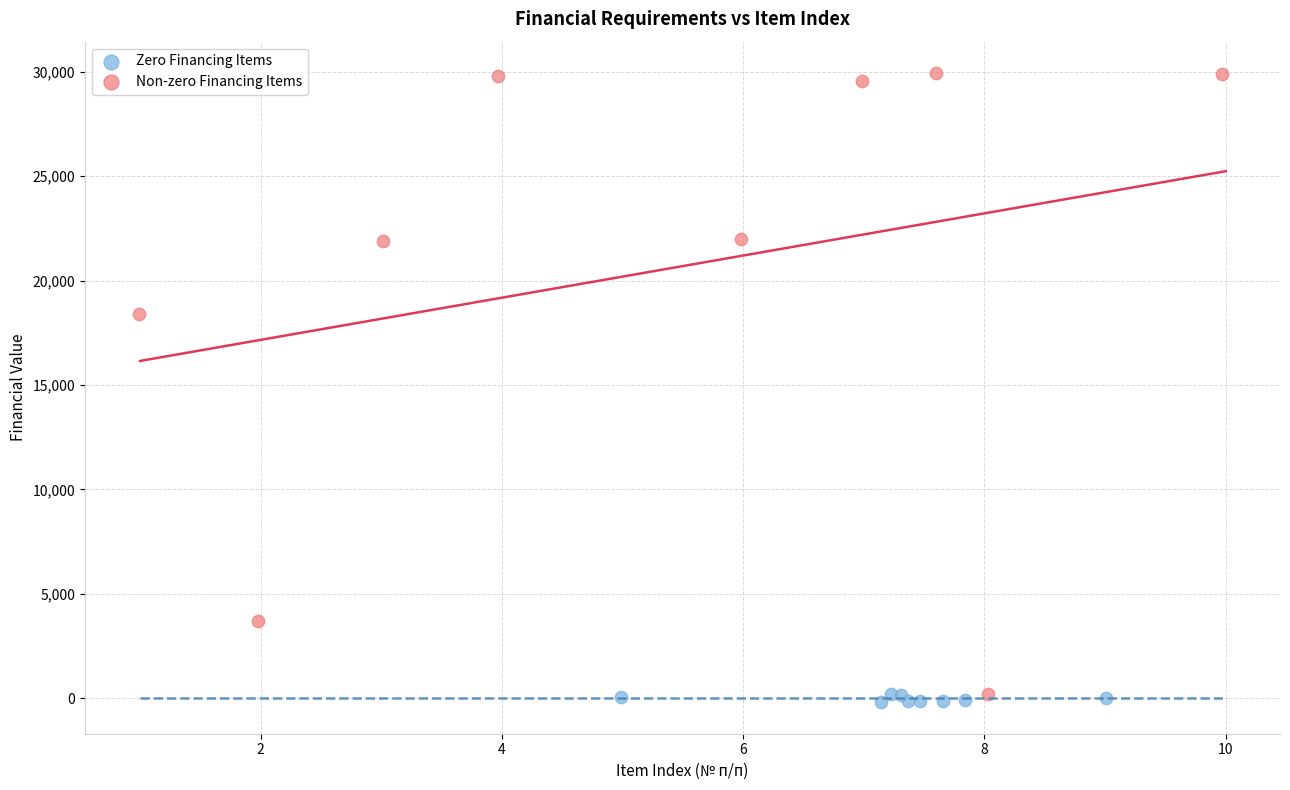

Which series has the largest Y range (max minus min)?

Non-zero Financing Items